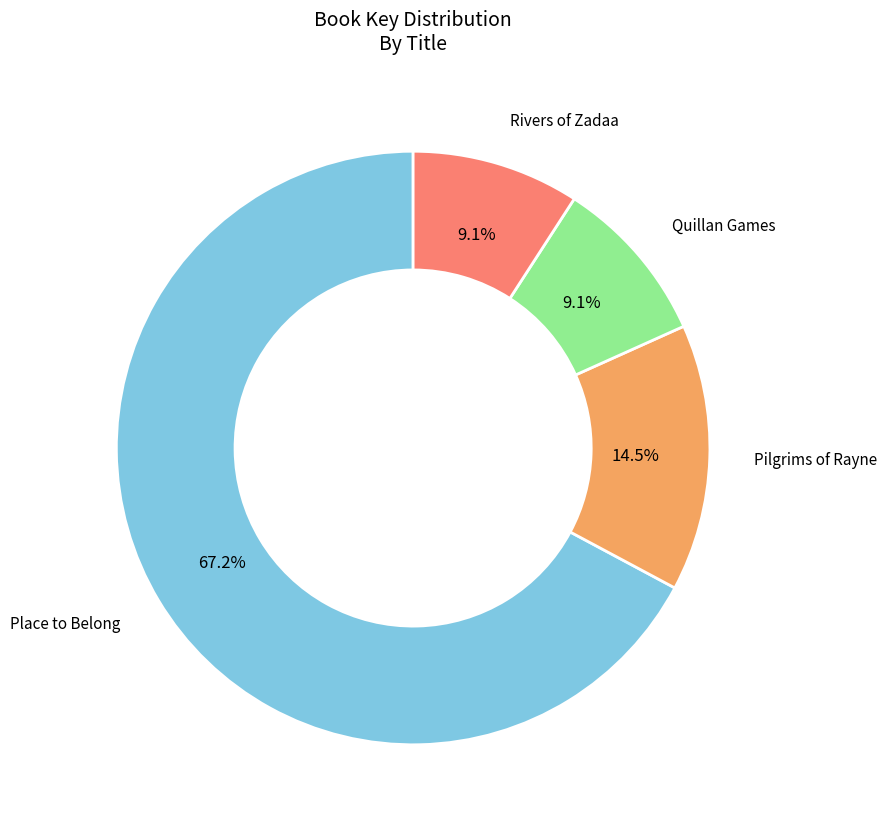

Is there any slice that represents more than half of the pie?

Yes